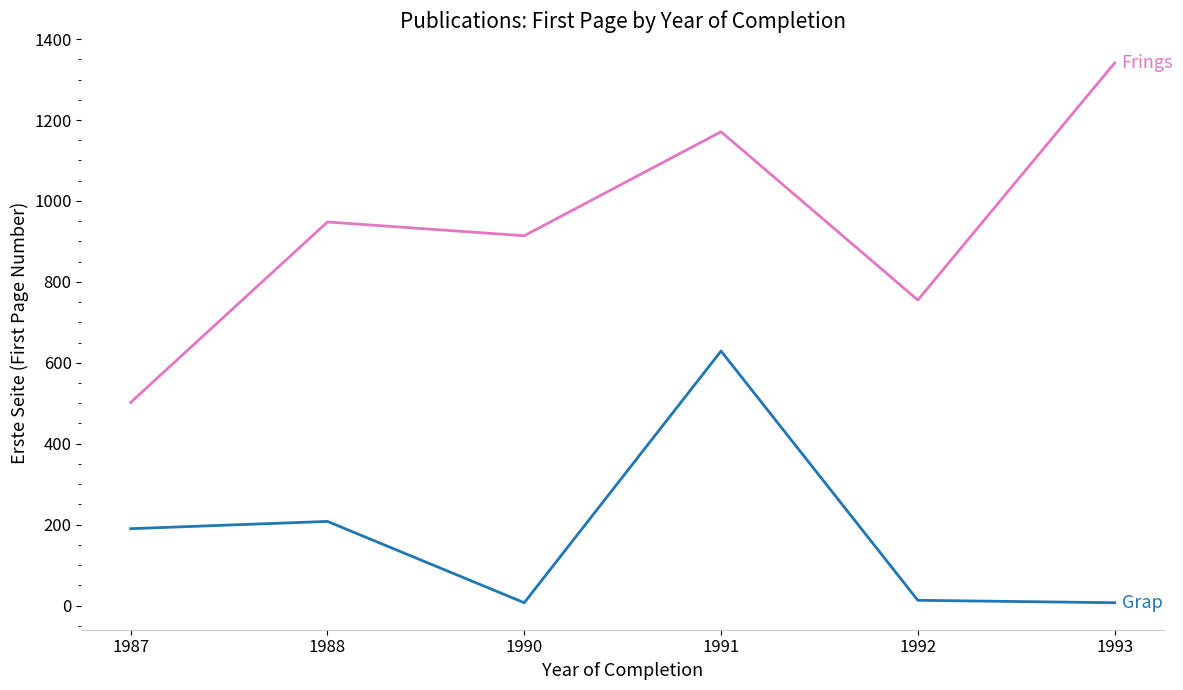

What is the difference between the highest and lowest values at 1988?

740